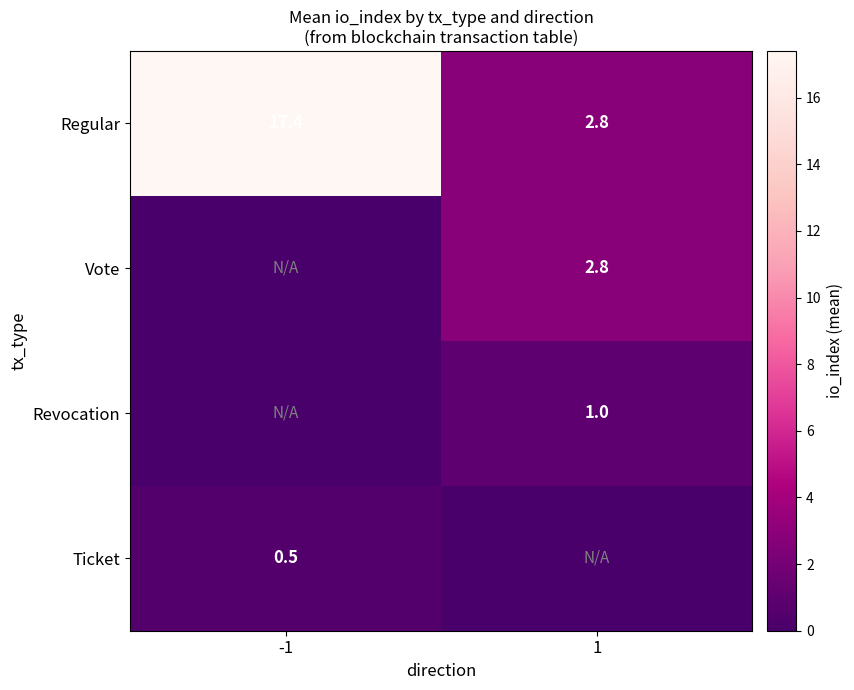

How many data points in Regular are above 17?

1